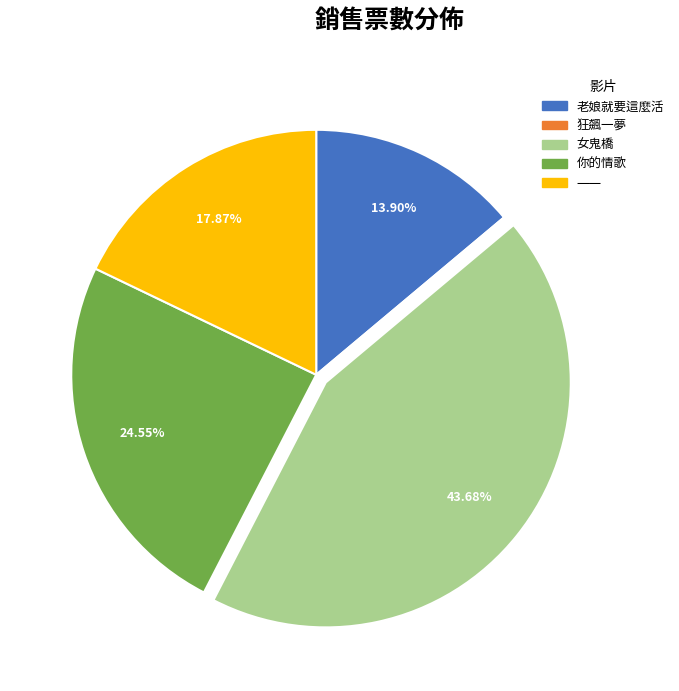

The 女鬼橋 slice represents 44% of the pie. True or false?

True